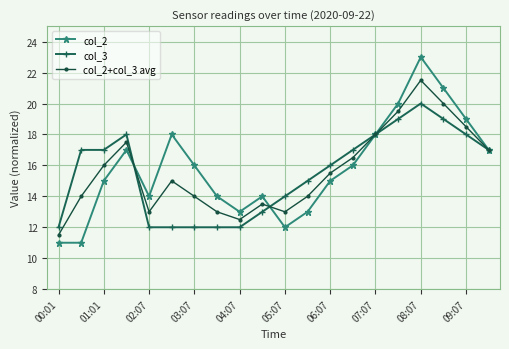

What is the value of the col_2+col_3 avg point at the 11th from the left?

13.0